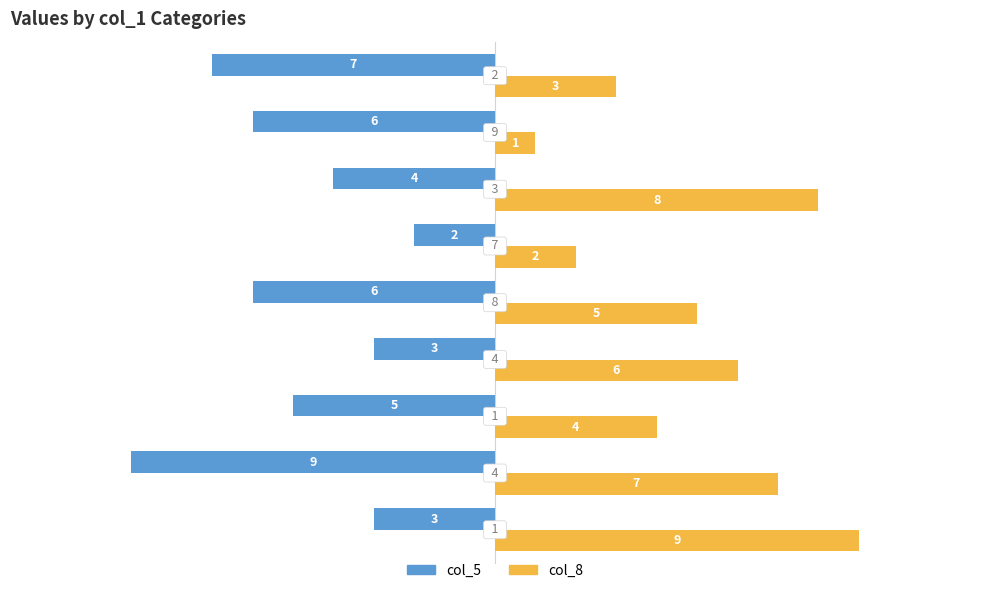

What is the maximum value shown in the chart?

9